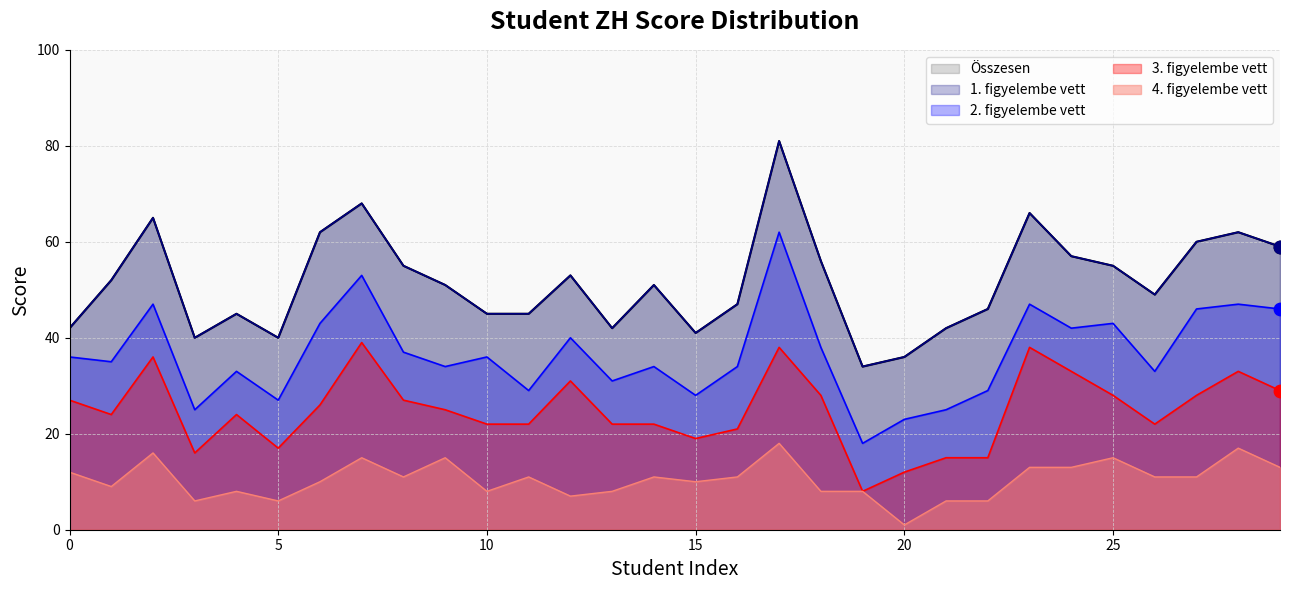

Which series has the widest spread of Y values?

Összesen